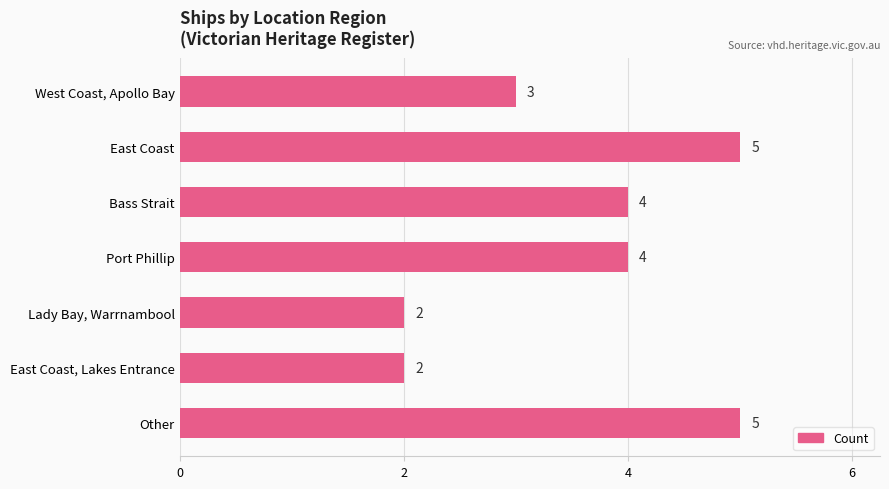

The value at Lady Bay, Warrnambool is 3. True or false?

False